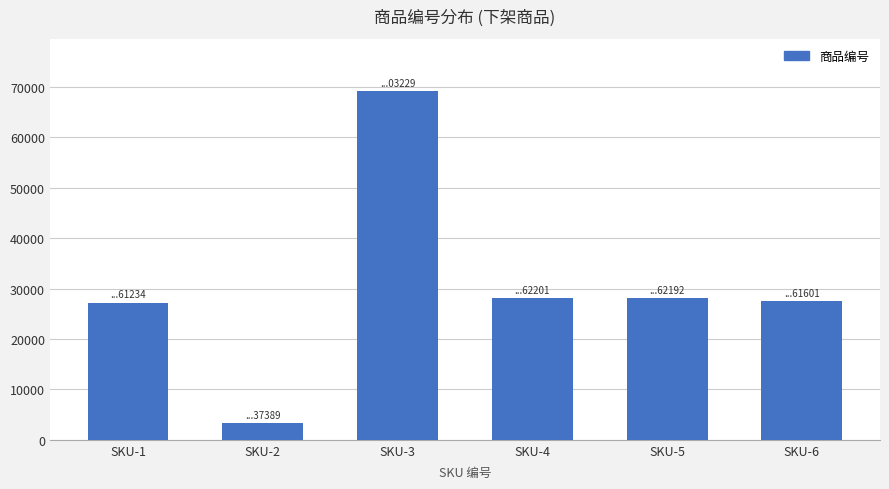

The value at SKU-3 is 69132. True or false?

True